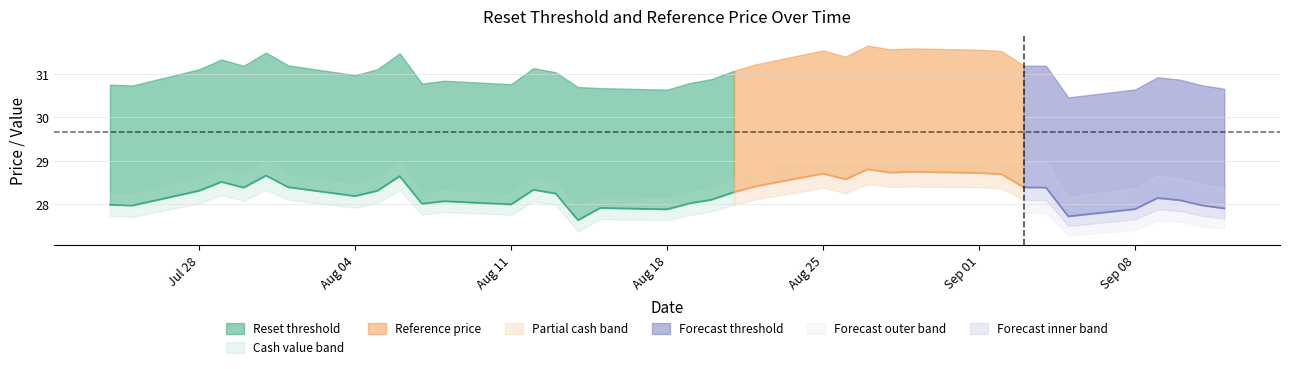

What is the difference between the maximum and minimum values in the Reference price series?

1.2